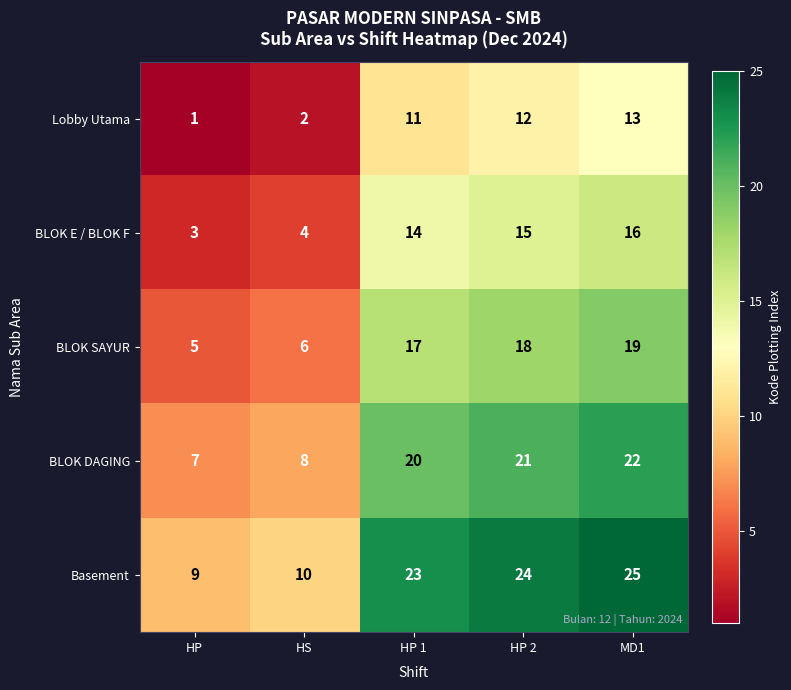

Which series has the widest spread of values?

Basement